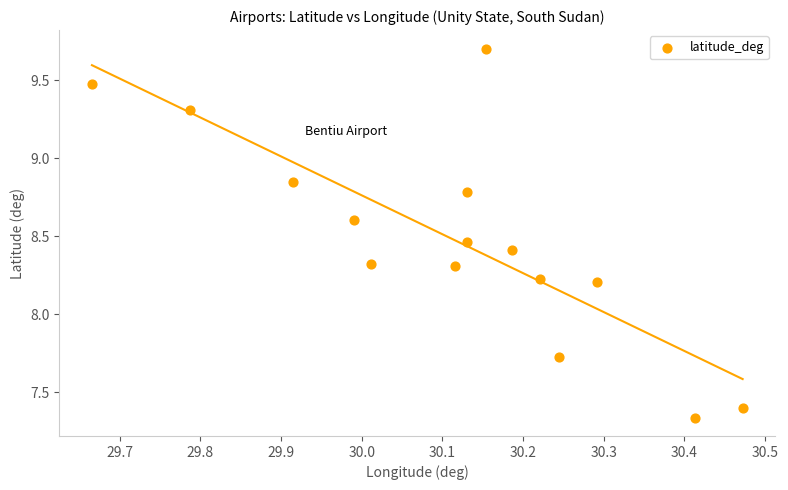

What is the range of X values (max minus min)?

0.8